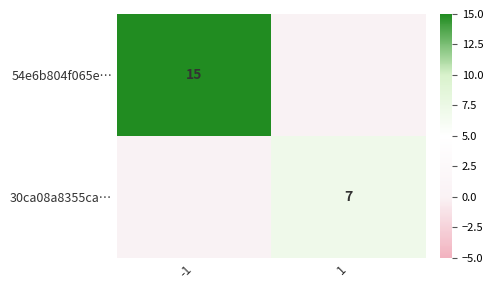

The 54e6b804f065e… series shows 15 at -1. True or false?

True